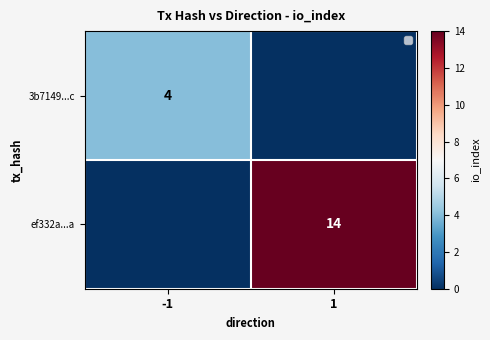

The 3b7149...c series shows 2 at -1. True or false?

False